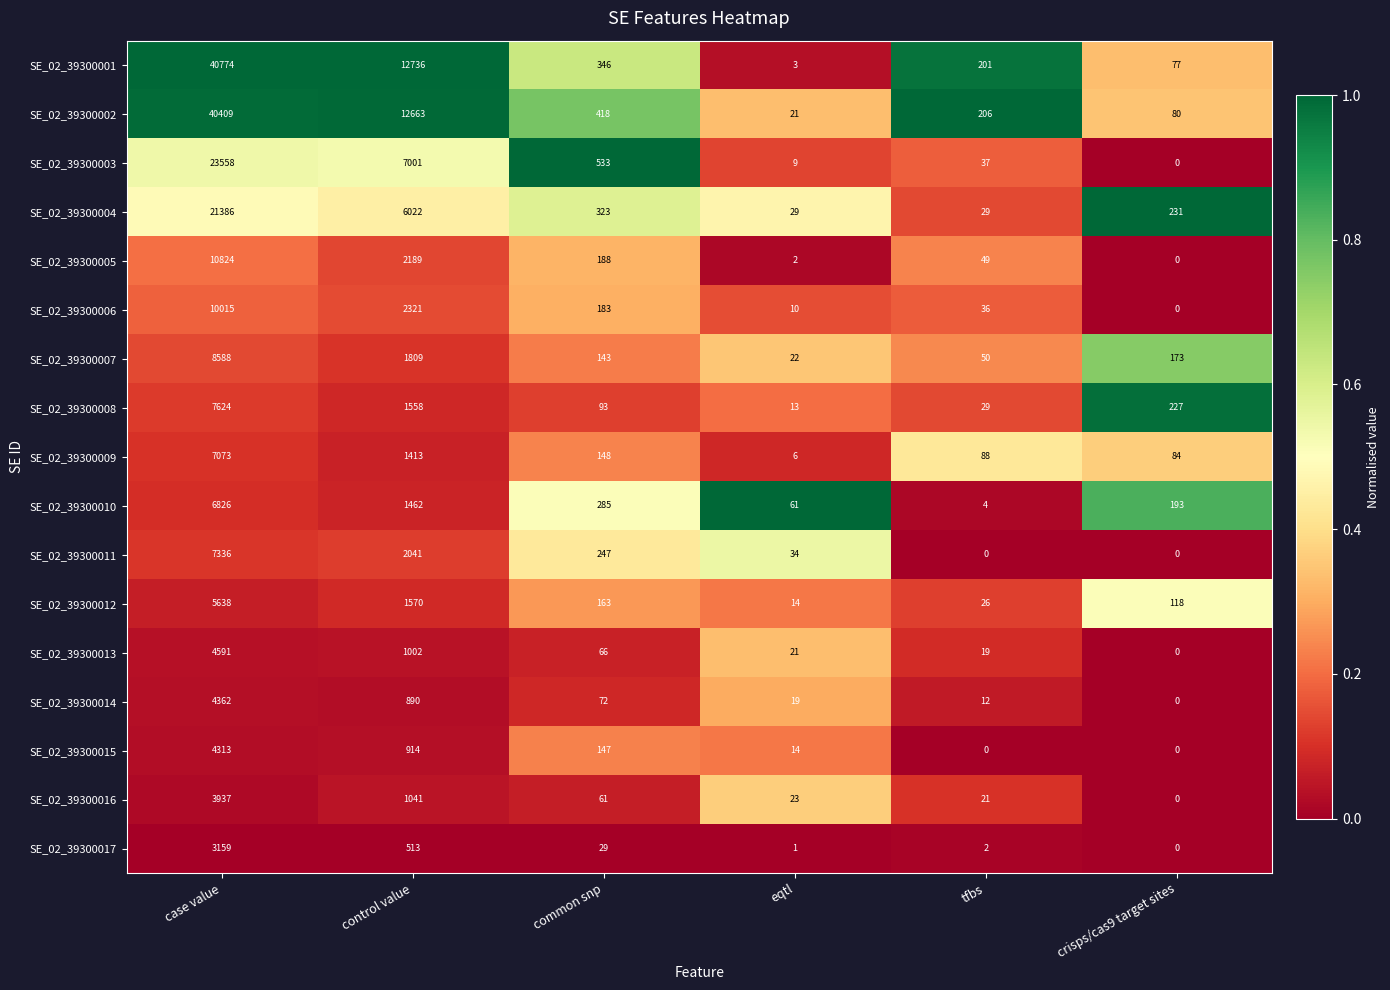

What is the difference between the highest and lowest values at eqtl?

60